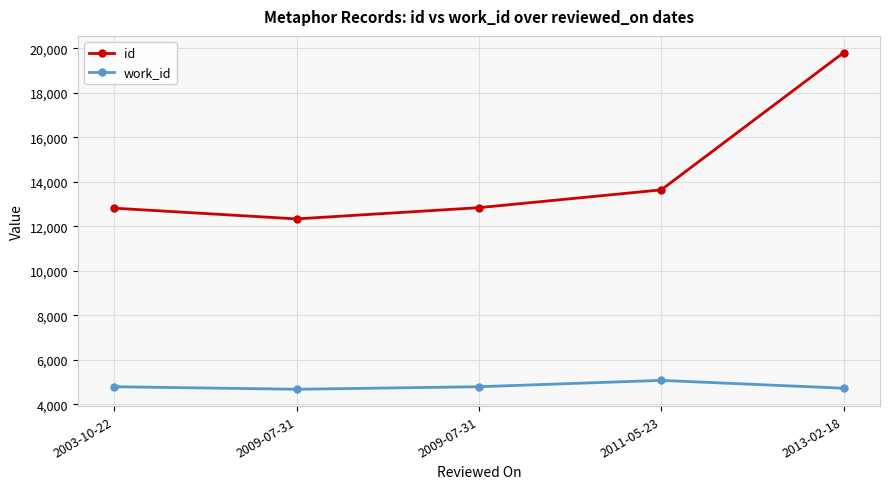

At 2013-02-18, list the series in order from largest to smallest.

id, work_id